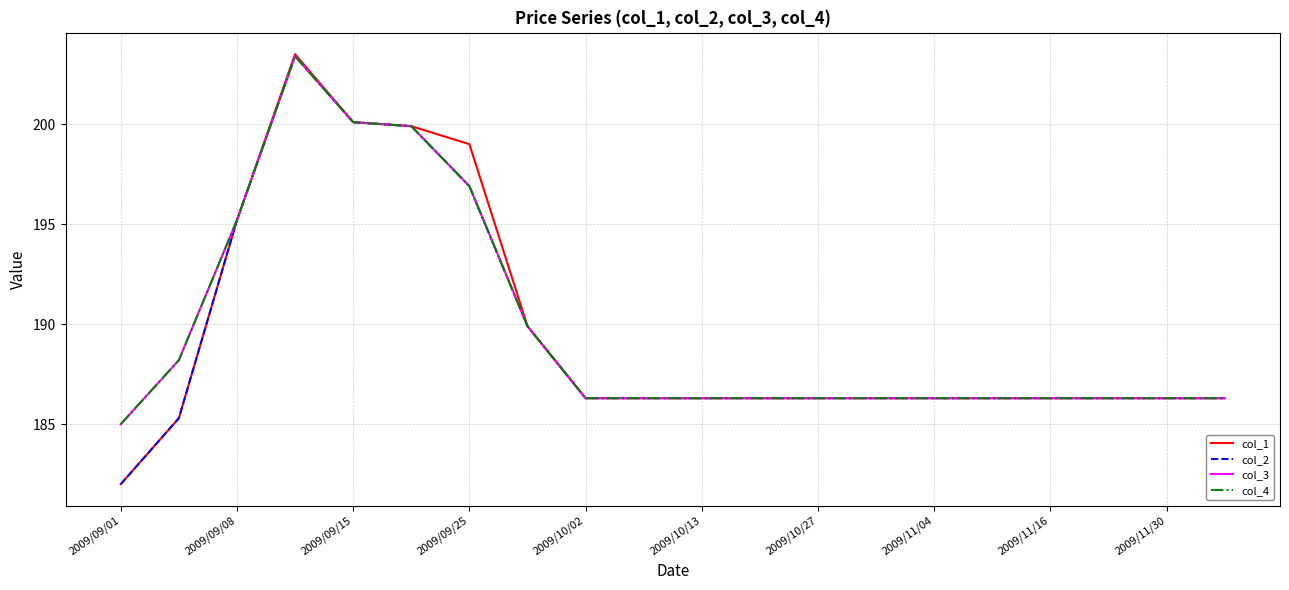

What is the average value of the col_4 series?

189.7